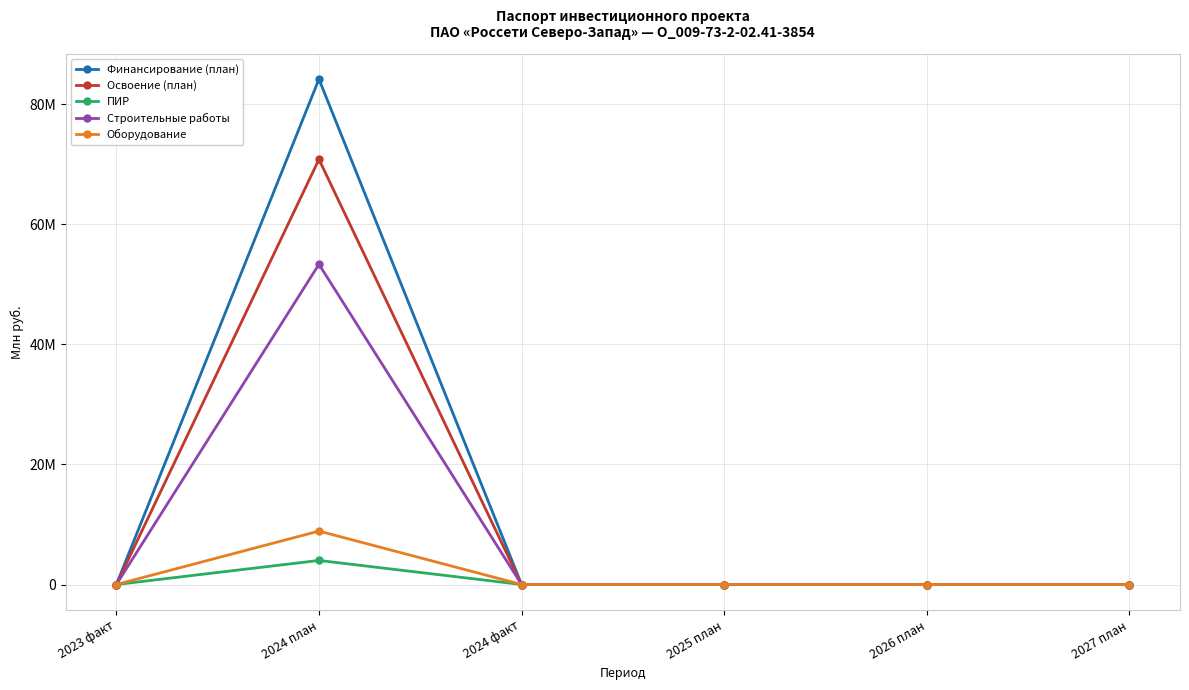

What are all the series names shown in the legend?

Финансирование (план), Освоение (план), ПИР, Строительные работы, Оборудование